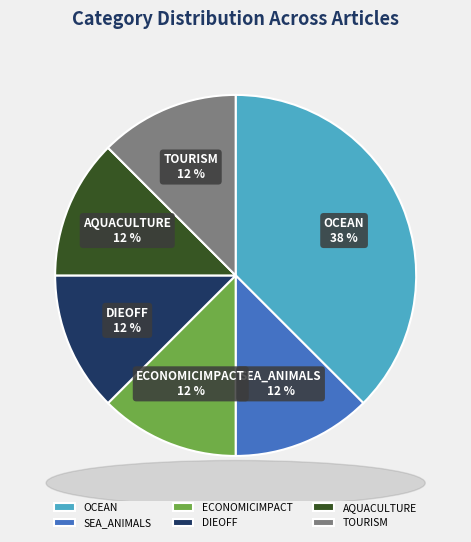

What is the ratio of the value at AQUACULTURE to the value at TOURISM?

1.0